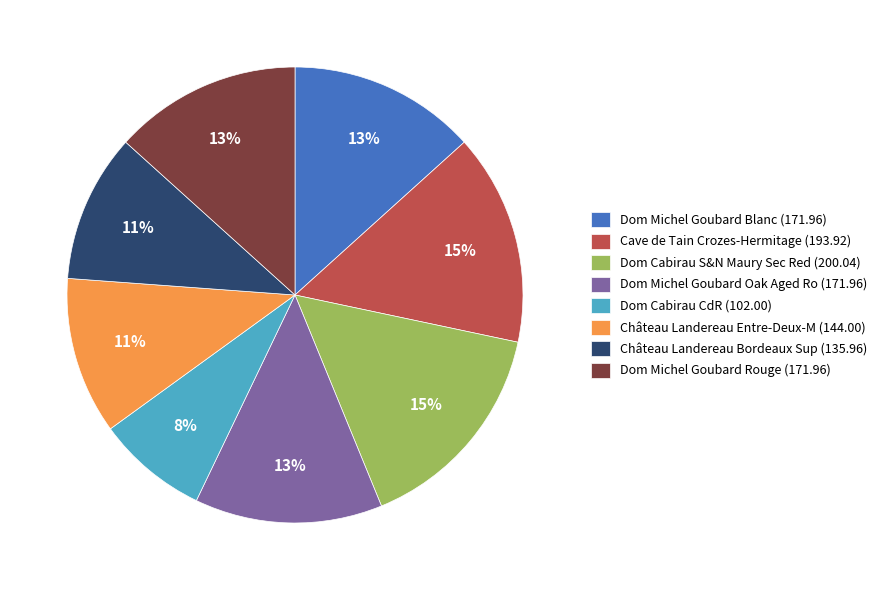

How many slices are in this pie chart?

8